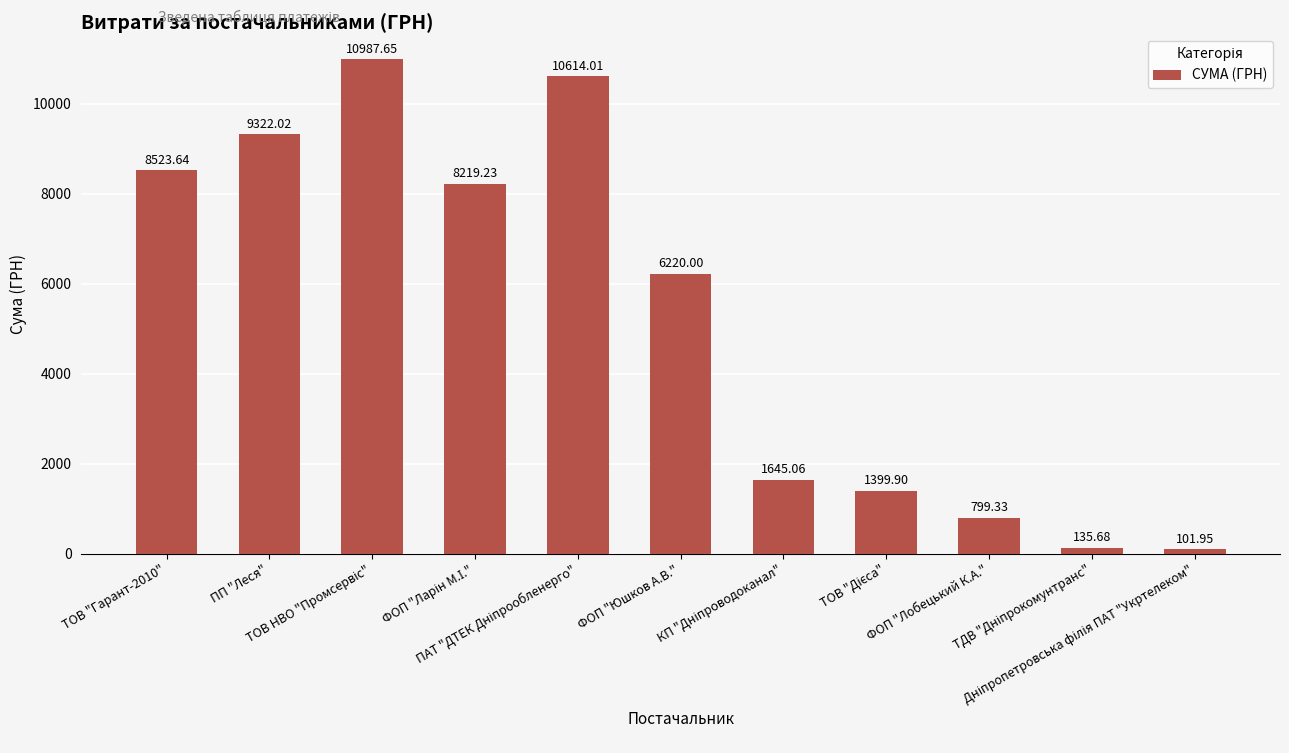

What is the difference between the maximum and minimum values?

10885.7